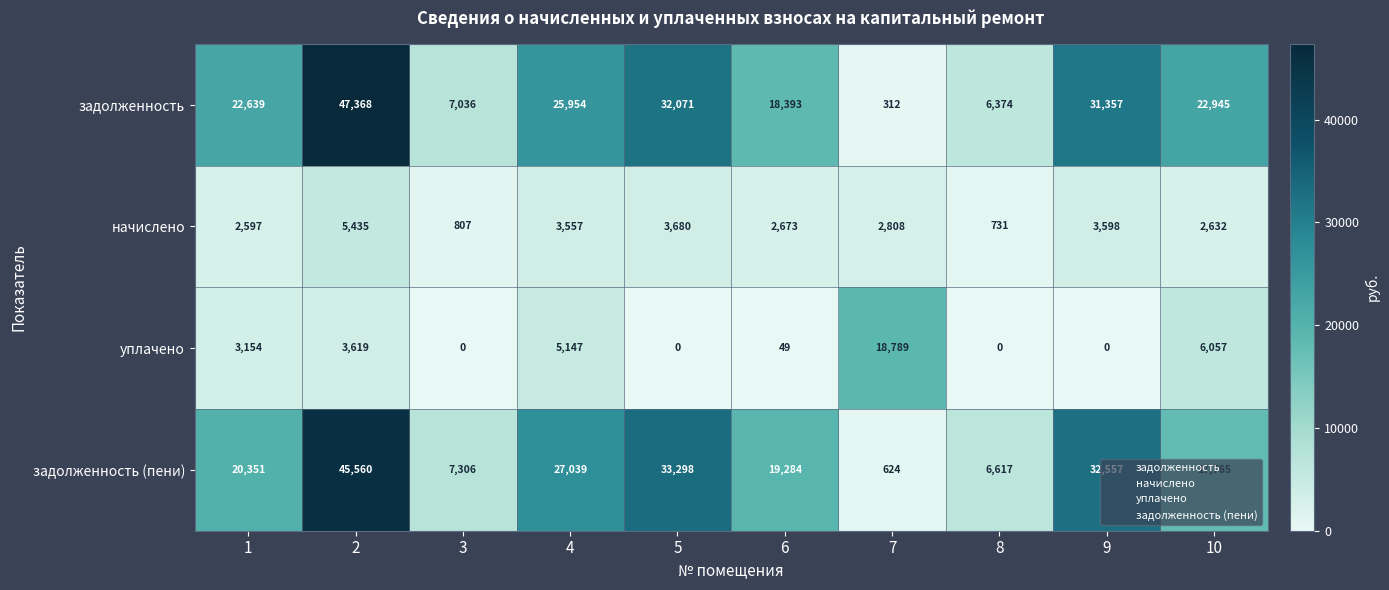

True or false: начислено has a value of 2673 at 6.

True